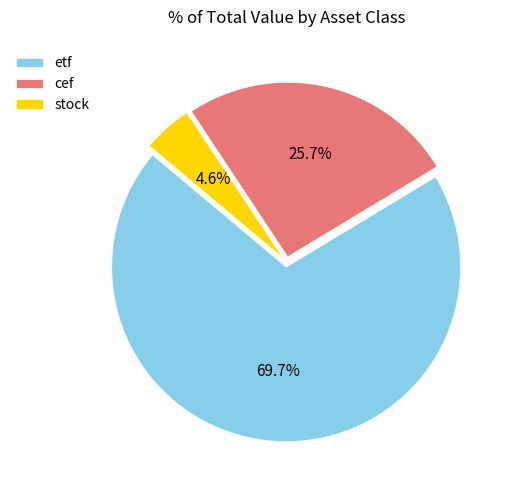

Combined, what portion of the pie is stock and cef?

30.3%